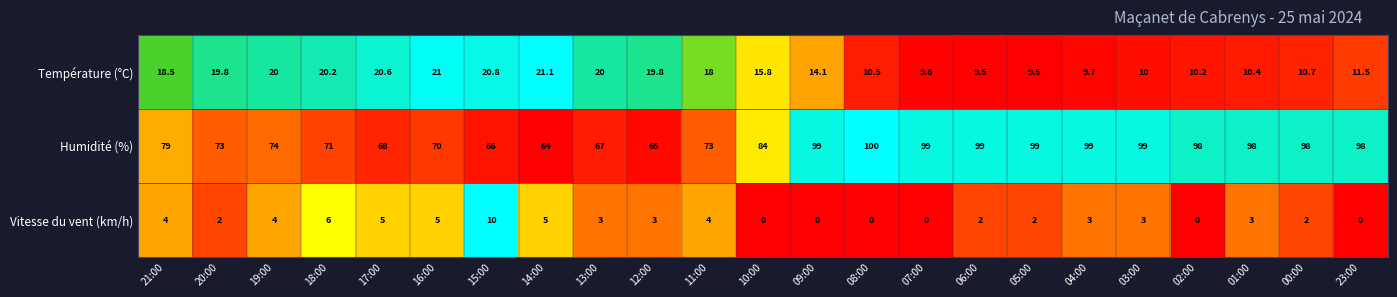

Rank the series by their maximum value, from lowest to highest.

Vitesse du vent (km/h), Température (°C), Humidité (%)